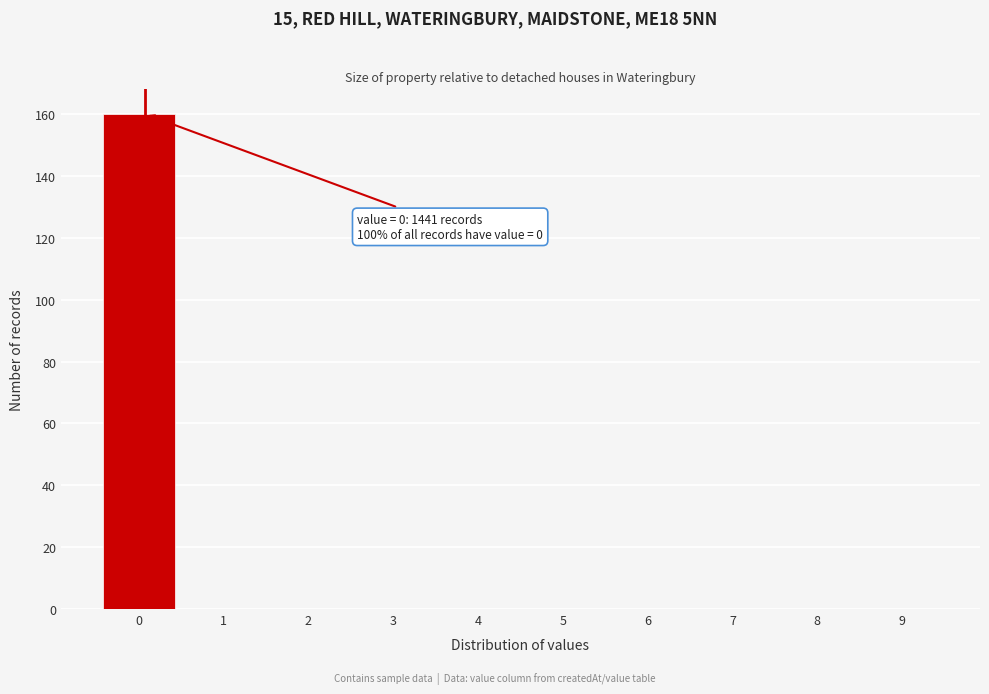

Reading left to right, list all the values displayed in this chart.

0=160	1=0	2=0	3=0	4=0	5=0	6=0	7=0	8=0	9=0